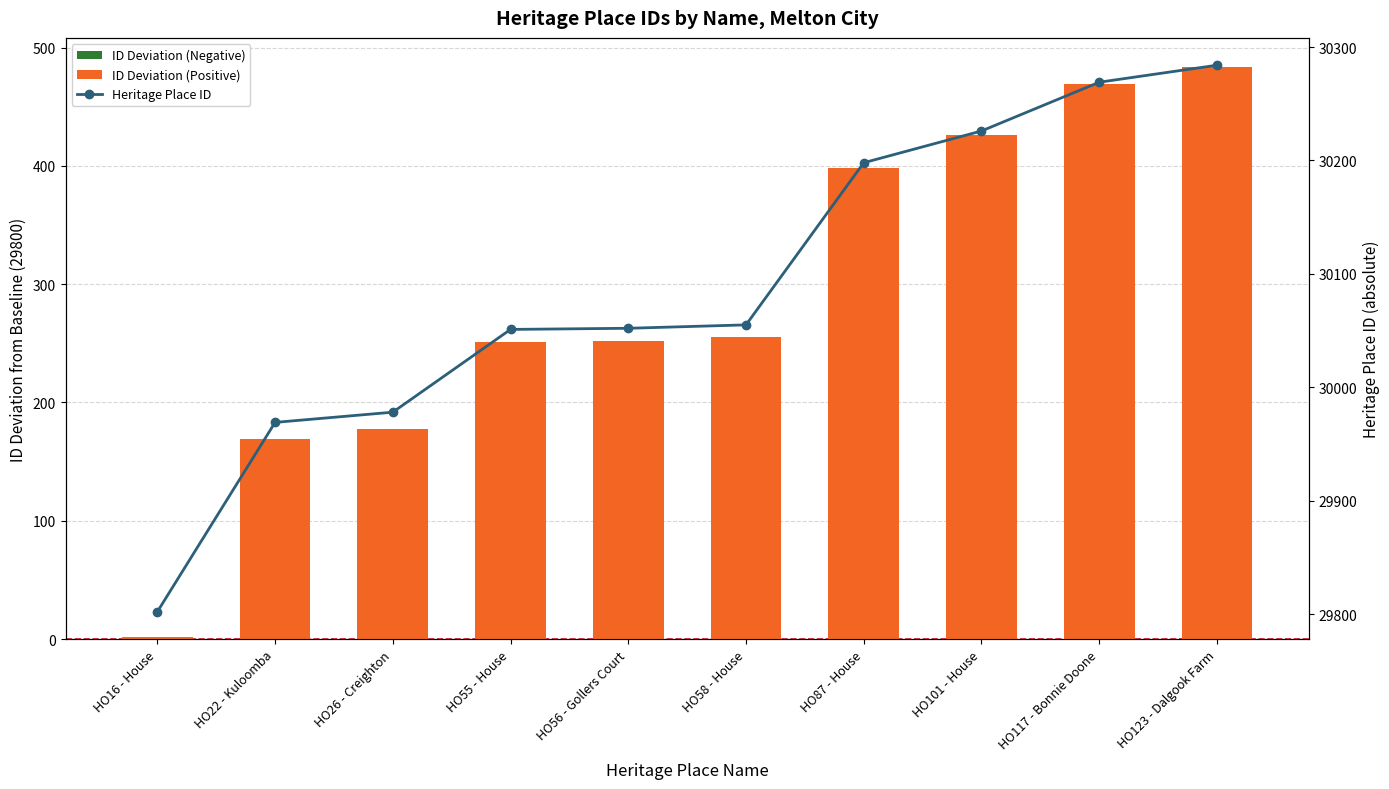

What is the value of the Heritage Place ID bar at the 10th from the left?

30284